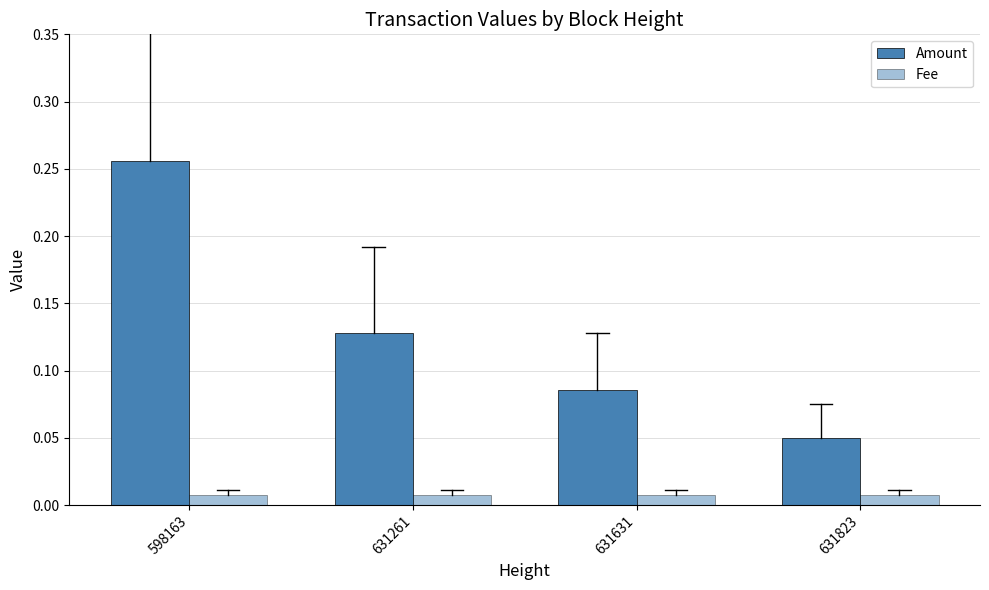

How many bars are there in total?

8